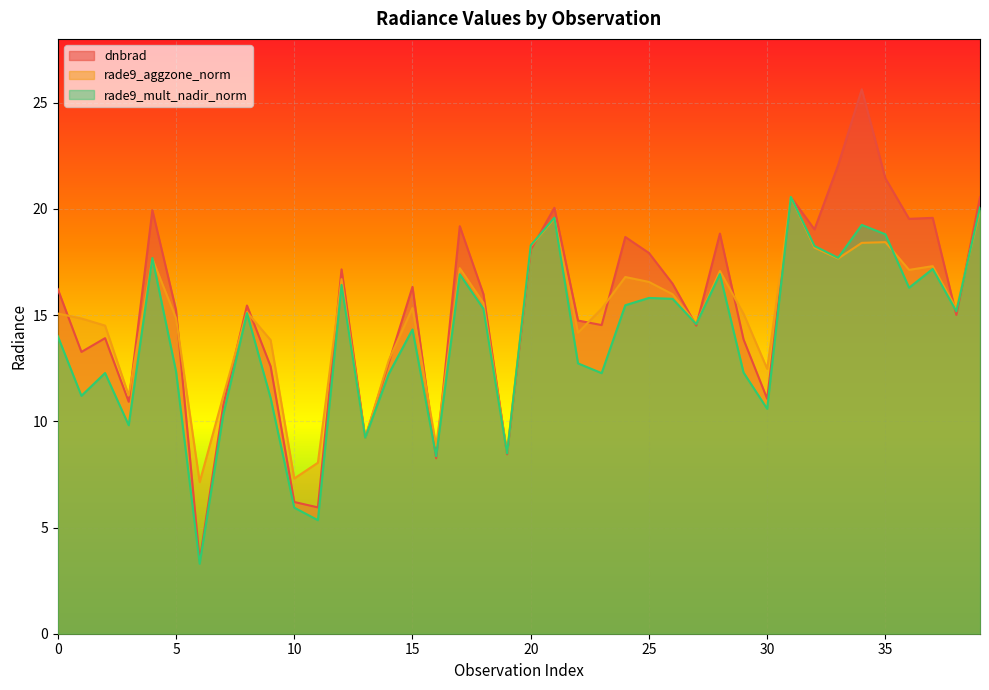

Is it true that dnbrad equals 20.6 at 31?

True